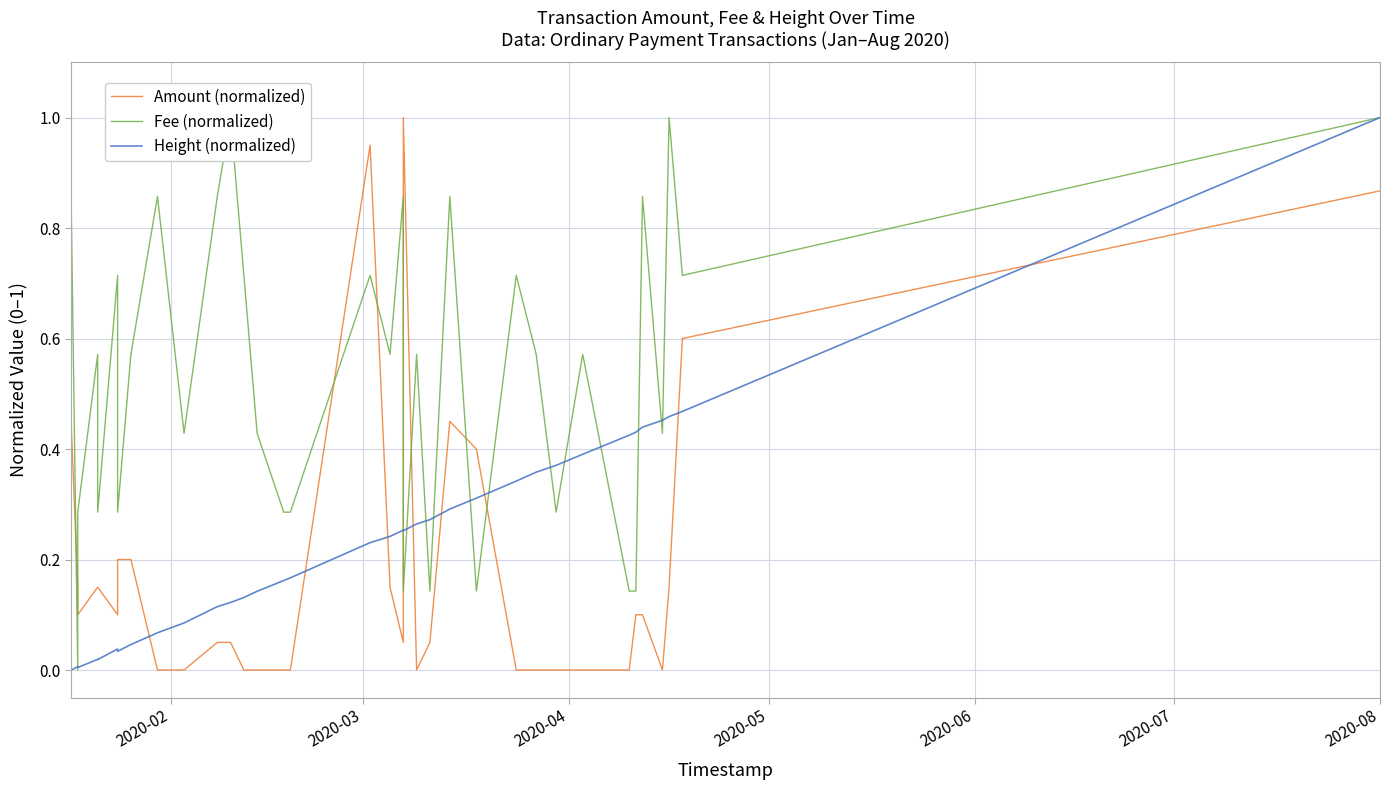

What is the maximum value for Fee (normalized)?

1.0